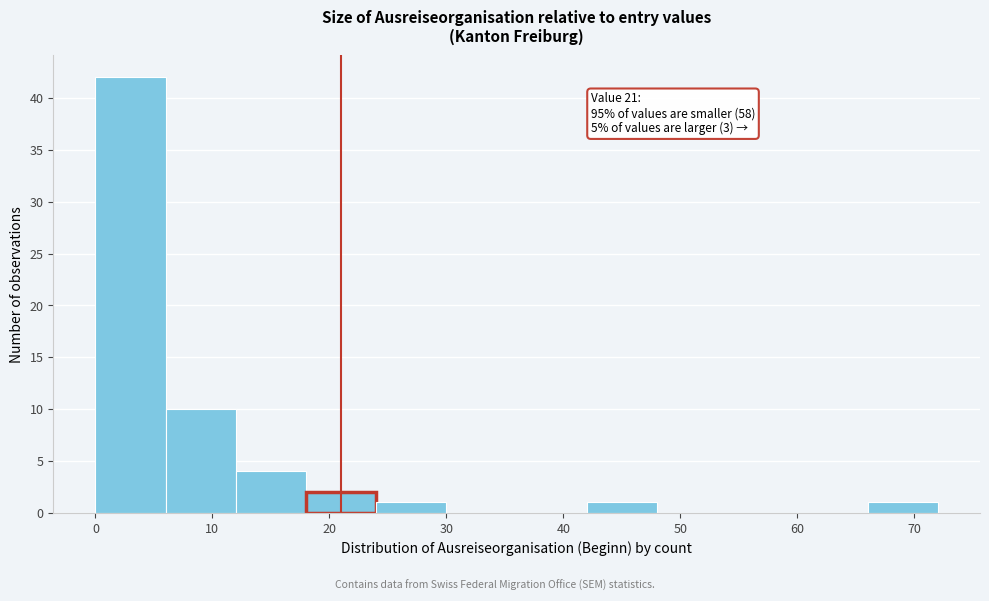

Which range on the x-axis has the tallest bar?

0 to 6